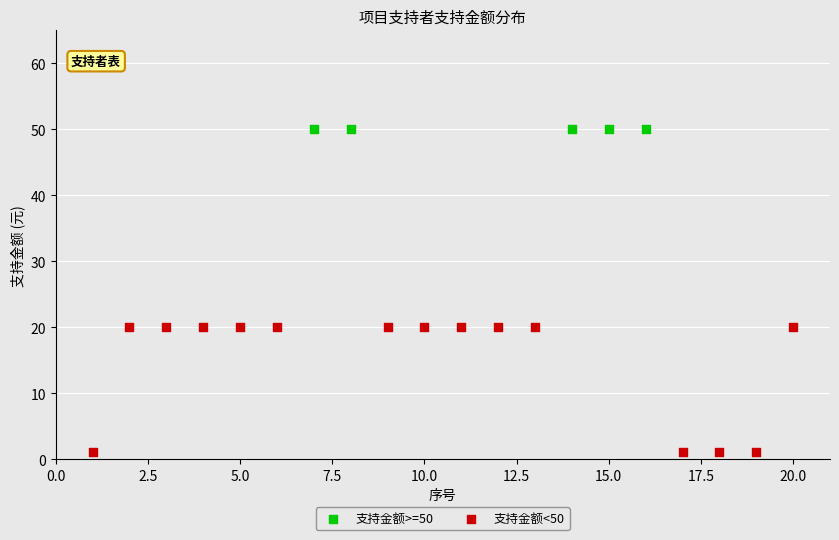

What are all the series names shown in the legend?

支持金额>=50, 支持金额<50